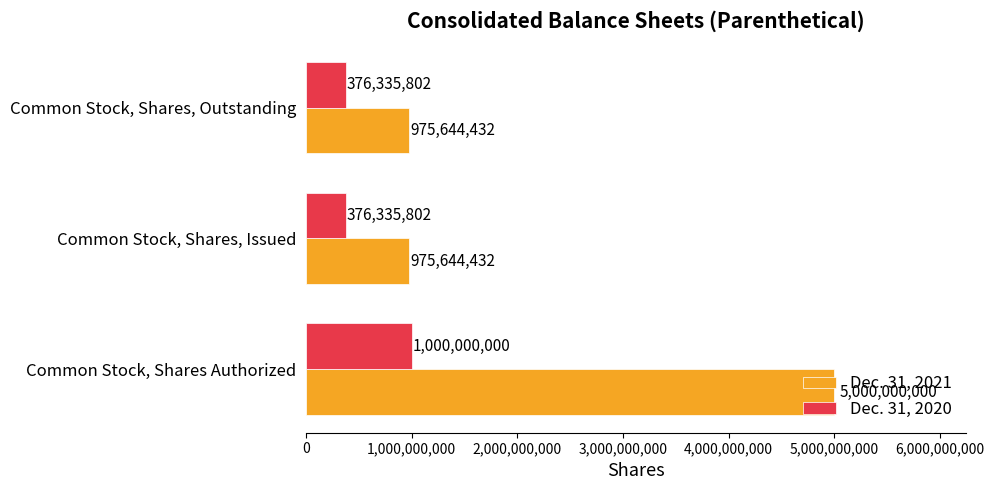

List the series in order of their overall mean, highest first.

Dec. 31, 2021, Dec. 31, 2020